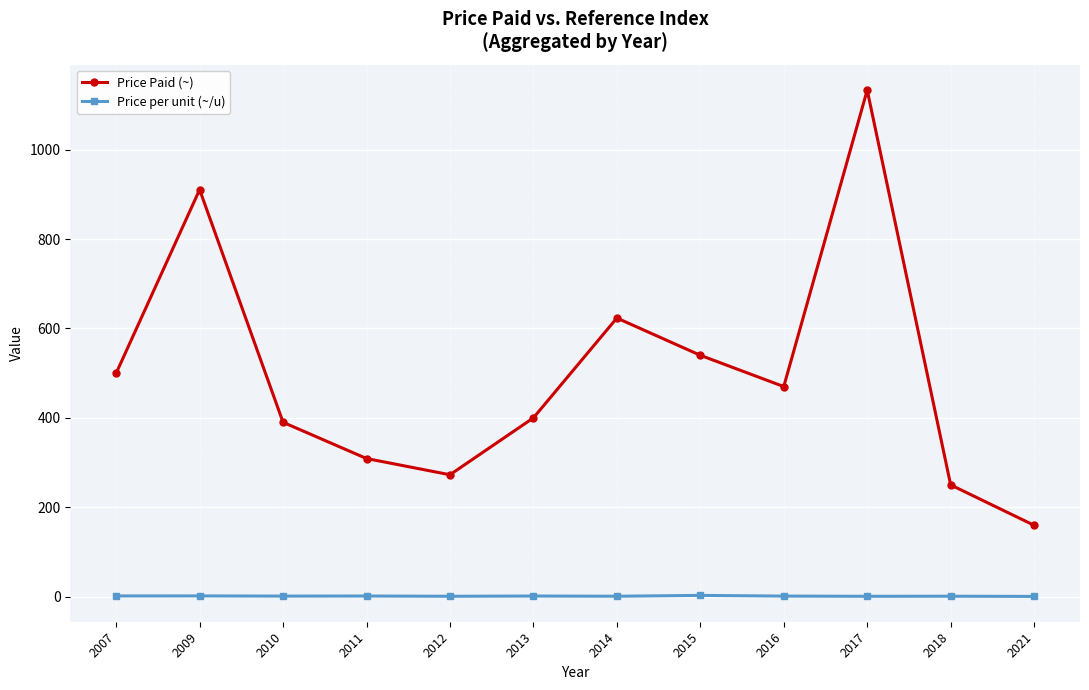

At how many categories does at least one series exceed 850?

2